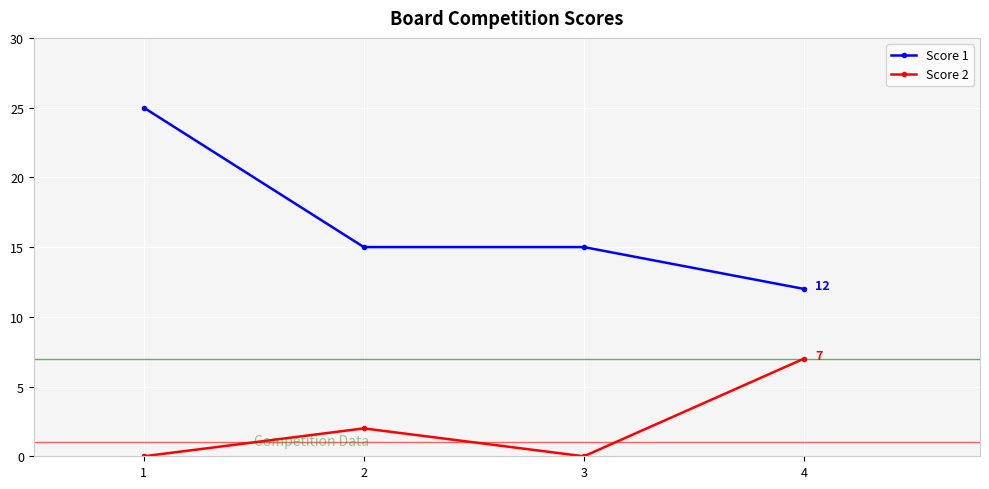

List the series in order of their peak value, highest first.

Score 1, Score 2